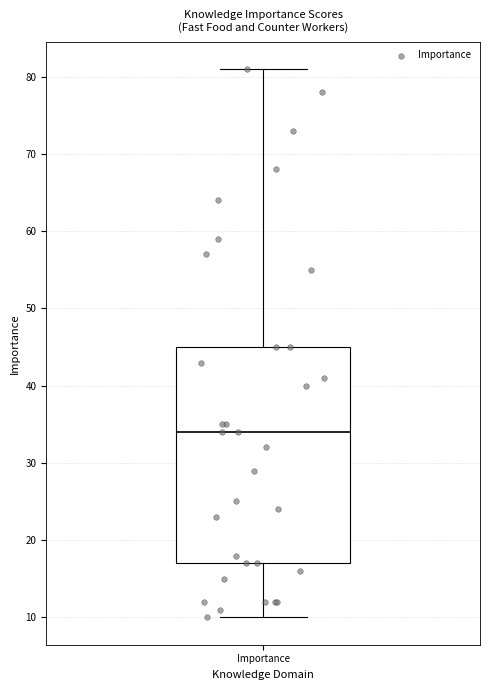

Transcribe this box plot: give where the median line is, the range the box spans, and where the two whiskers end, as read against the y-axis. The values are not printed on the chart, so give them approximately, as read against the axis.

median 34, box 17 to 45, whiskers 10 to 81